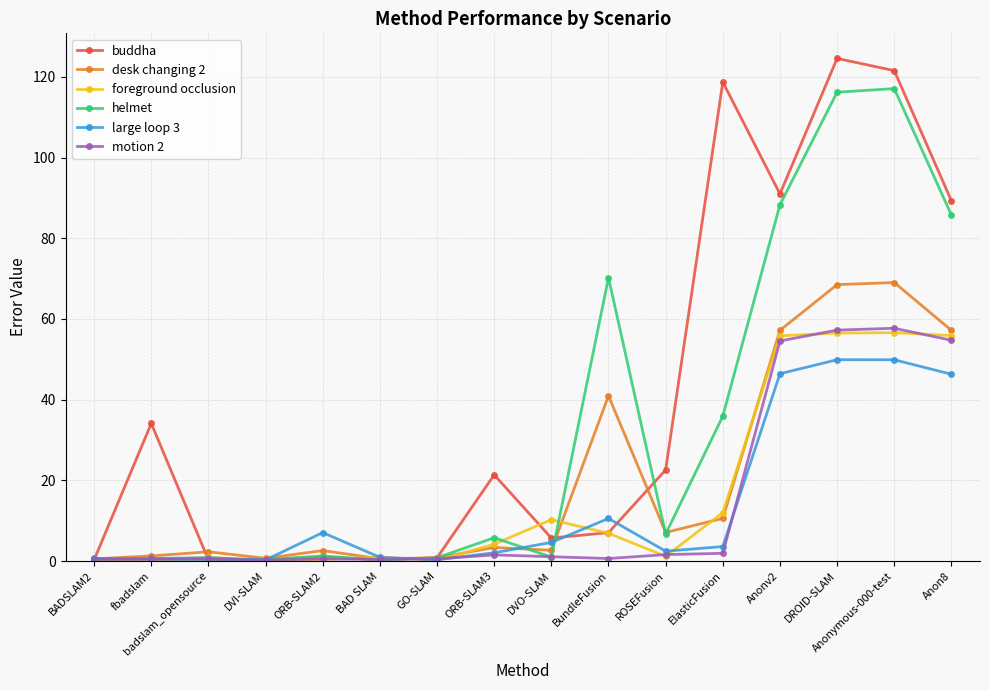

True or false: motion 2 has more than 1 interior local peaks.

True